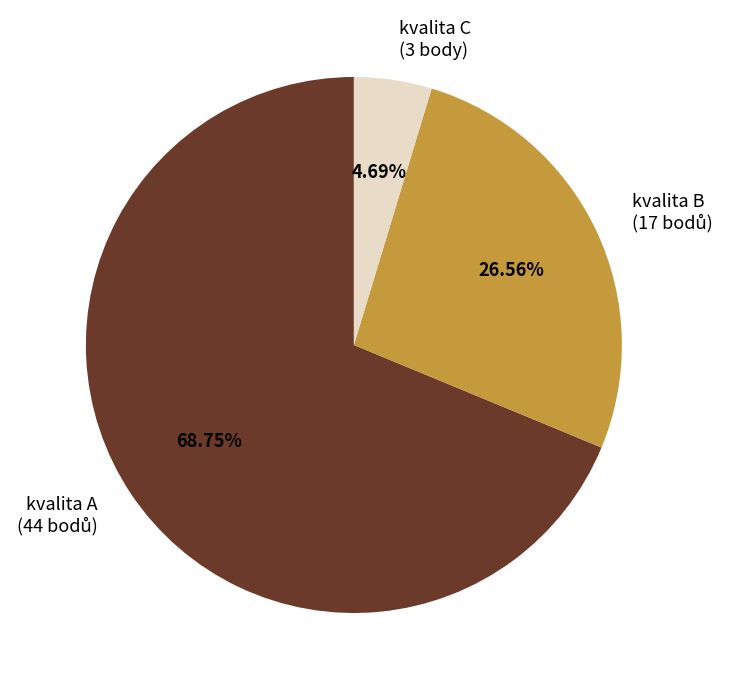

Does any single category account for the majority?

Yes